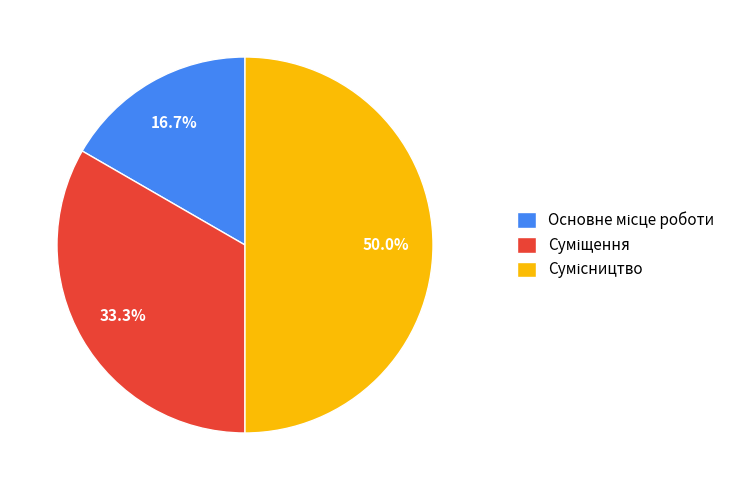

Count the number of slices in the pie.

3